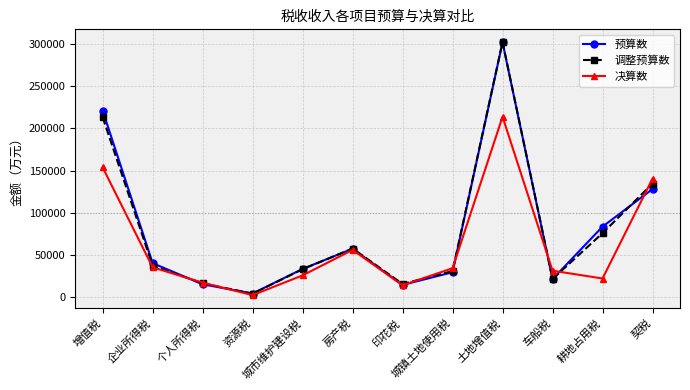

Where is the first local minimum for 调整预算数?

资源税